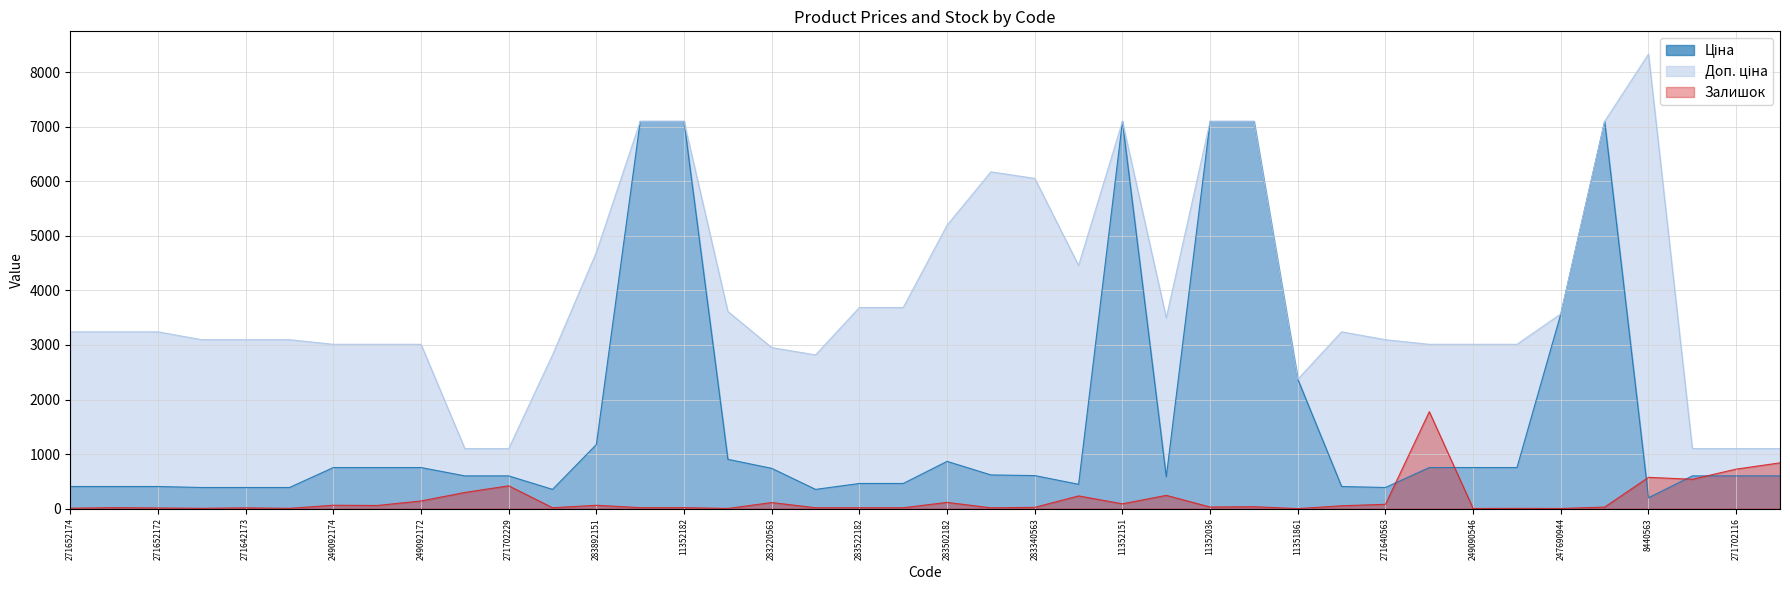

At how many categories does at least one series exceed 132?

40